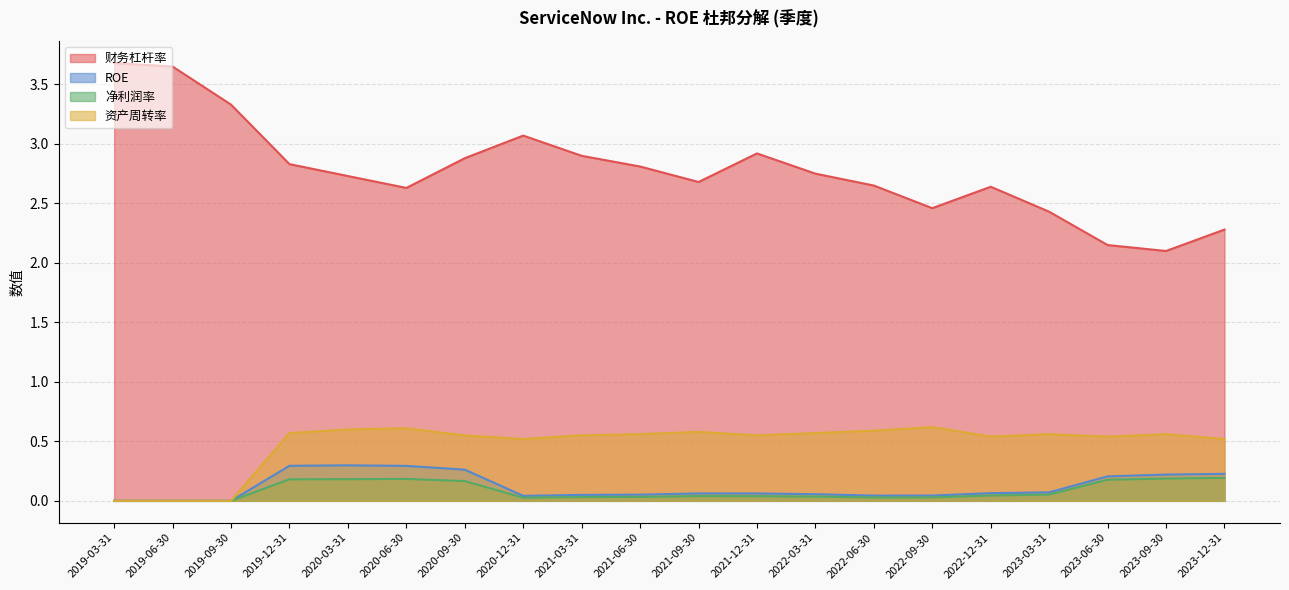

At how many categories does at least one series exceed 3?

4